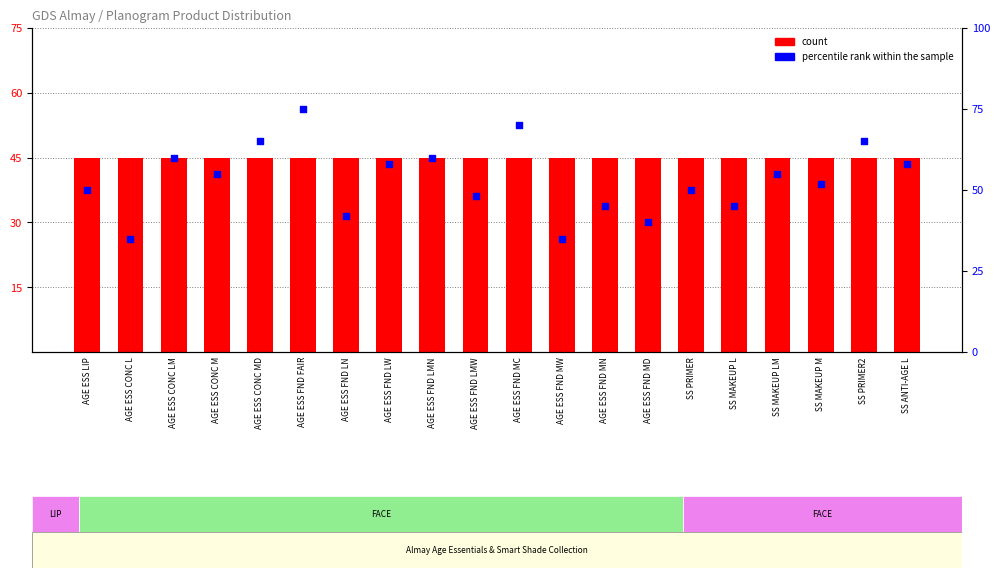

Which series reaches the maximum Y coordinate?

percentile rank within the sample